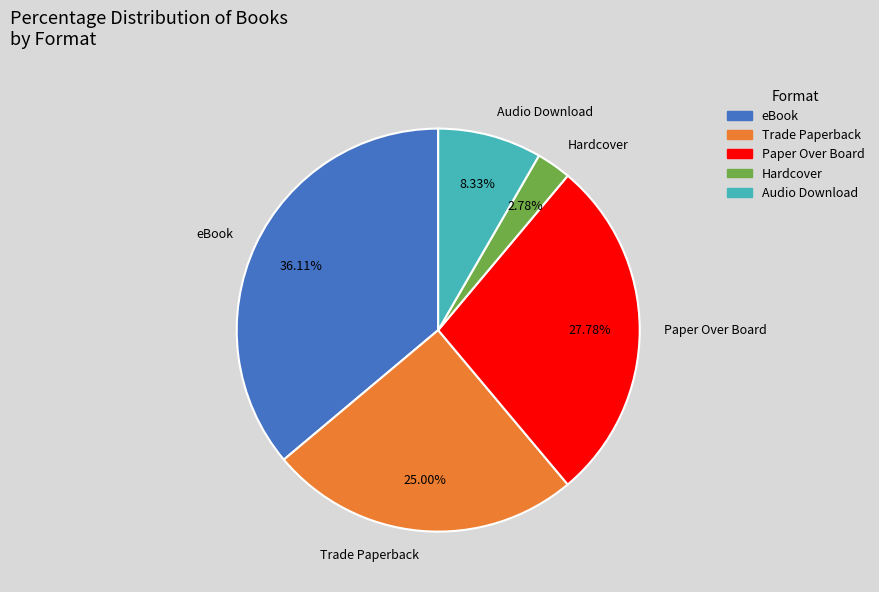

To the nearest percent, what is the difference between the Trade Paperback and Hardcover slice percentages?

22%